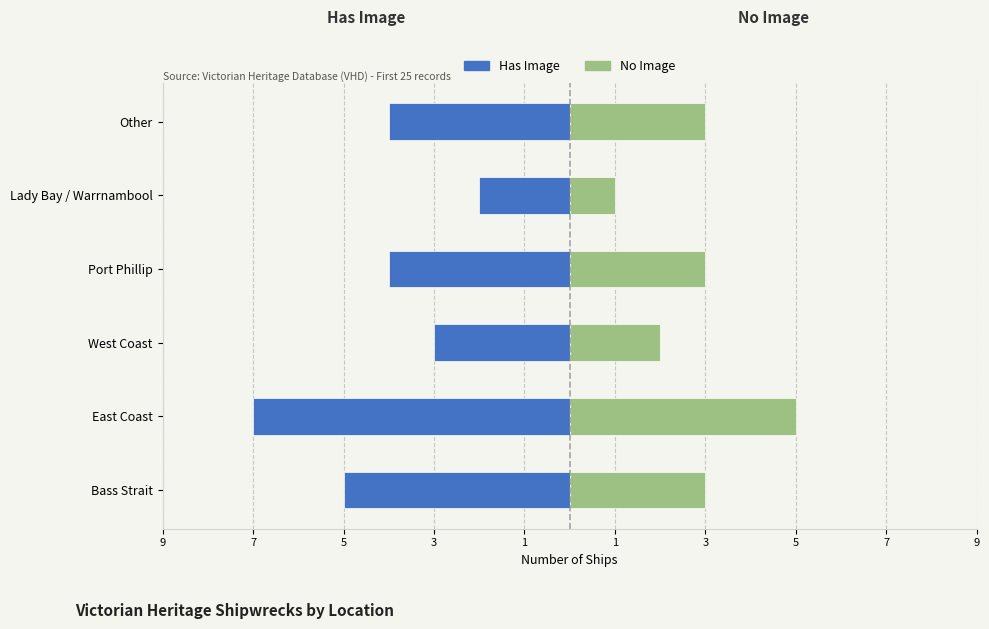

What is the value of the No Image bar at the 2nd from the left?

5